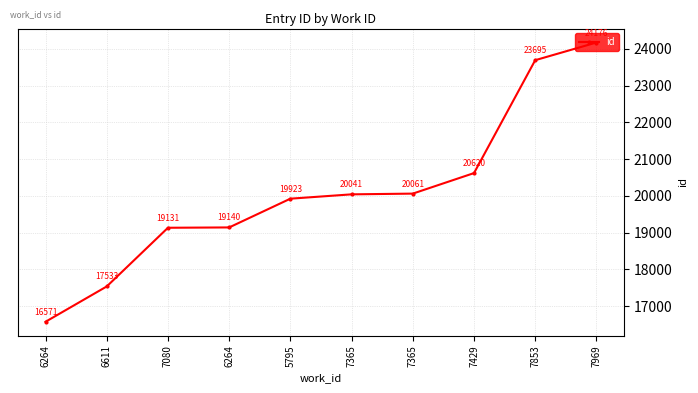

How many lines are shown in the chart?

1